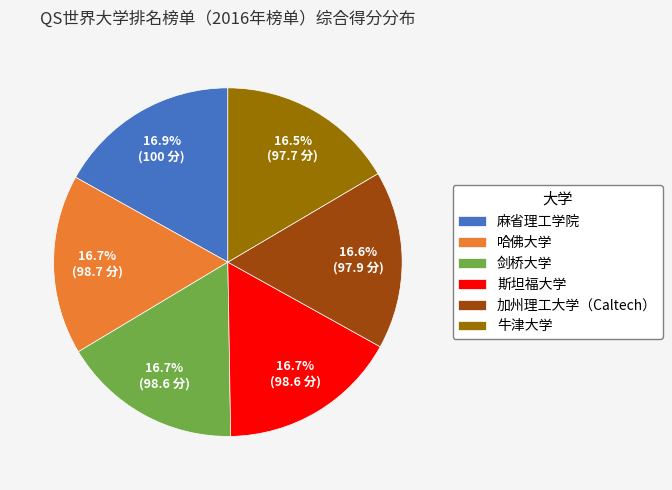

Is there a majority slice in this chart?

No